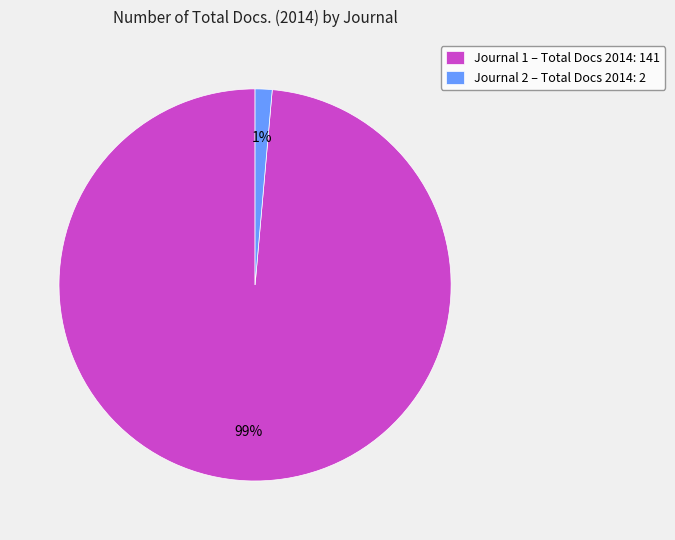

Do Journal 2 – Total Docs 2014: 2 and Journal 1 – Total Docs 2014: 141 together represent more than half of the pie?

Yes